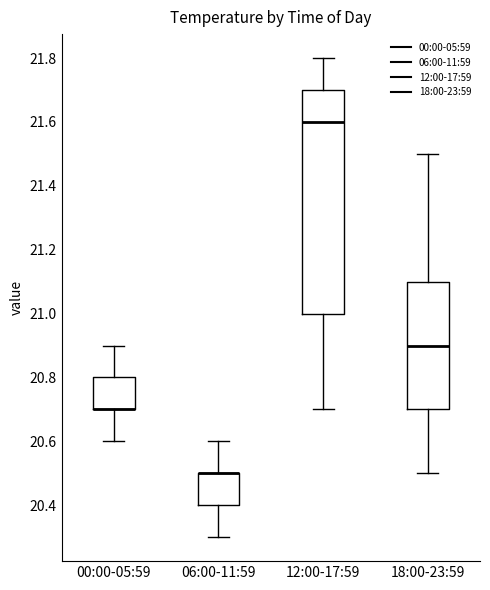

Which box is the tallest, from its lower edge to its upper edge?

12:00-17:59